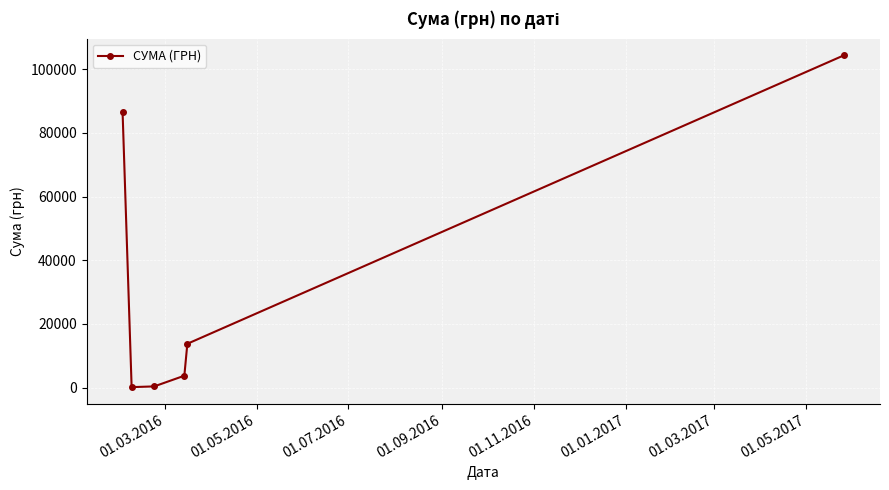

What is the value of the 4th point from the left?

3723.0